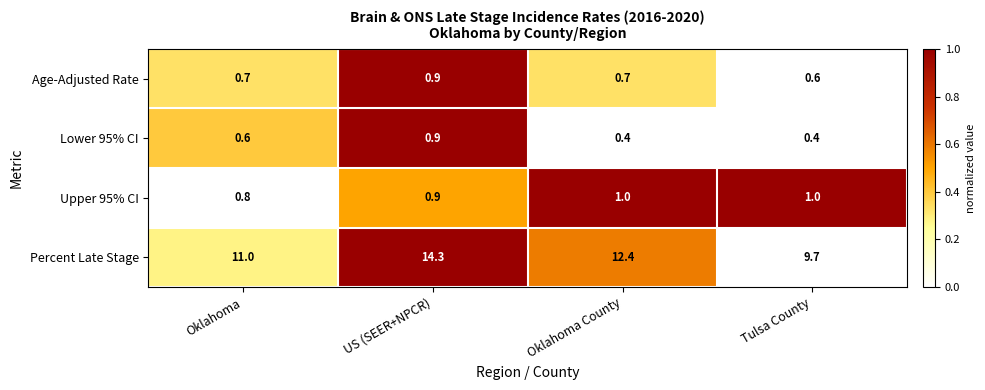

True or false: Upper 95% CI has a value of 0.3 at Oklahoma County.

False